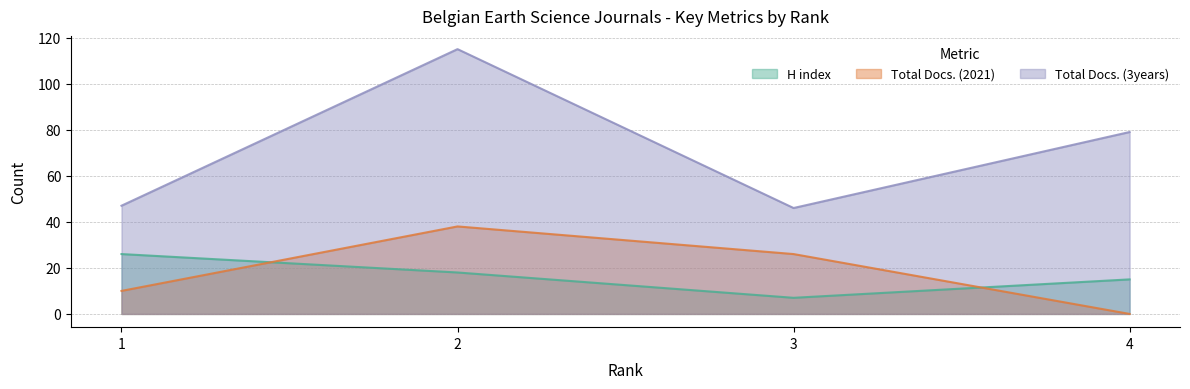

Between 3 and 4, which series saw the biggest shift?

Total Docs. (3years)